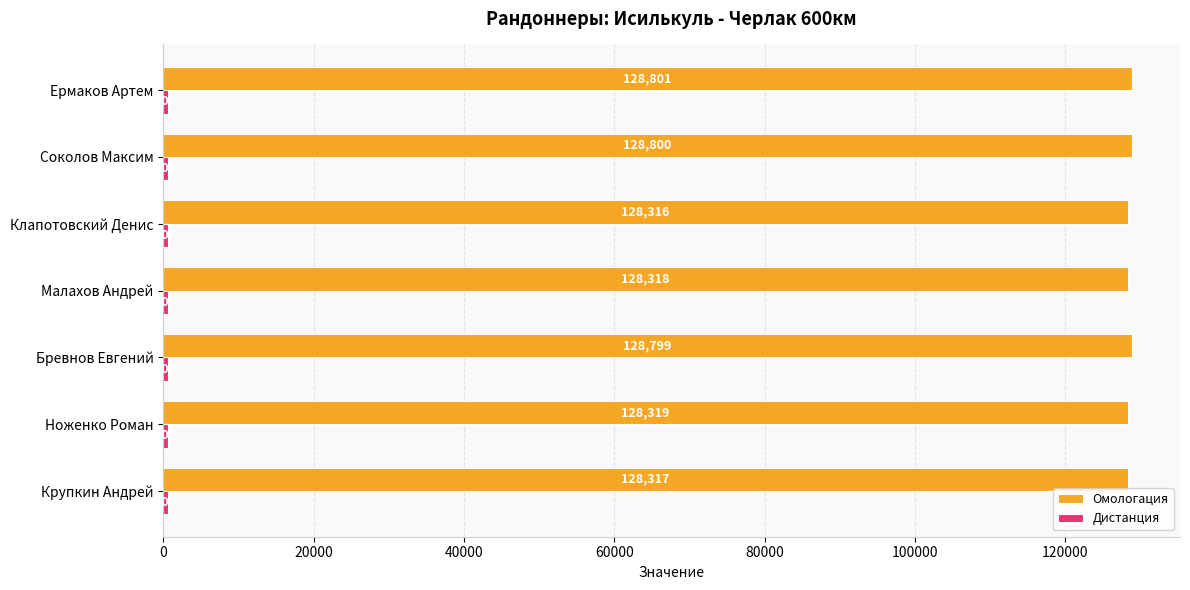

What is the maximum value shown in the chart?

128801